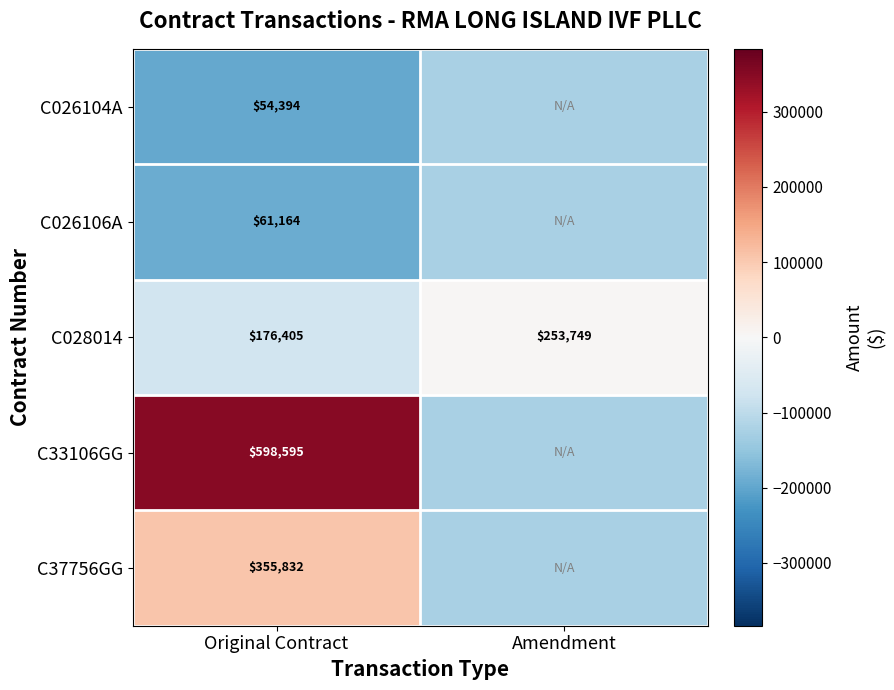

Rank the series at Amendment from highest to lowest value.

C028014, C026104A, C026106A, C33106GG, C37756GG